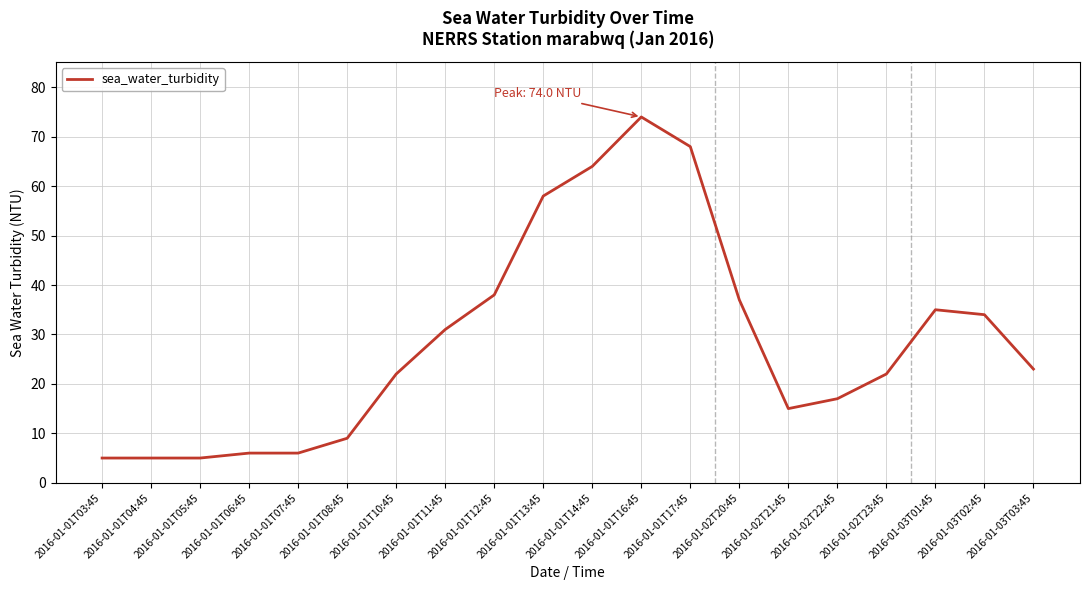

What is the change in value from 2016-01-02T22:45 to 2016-01-02T23:45?

+5